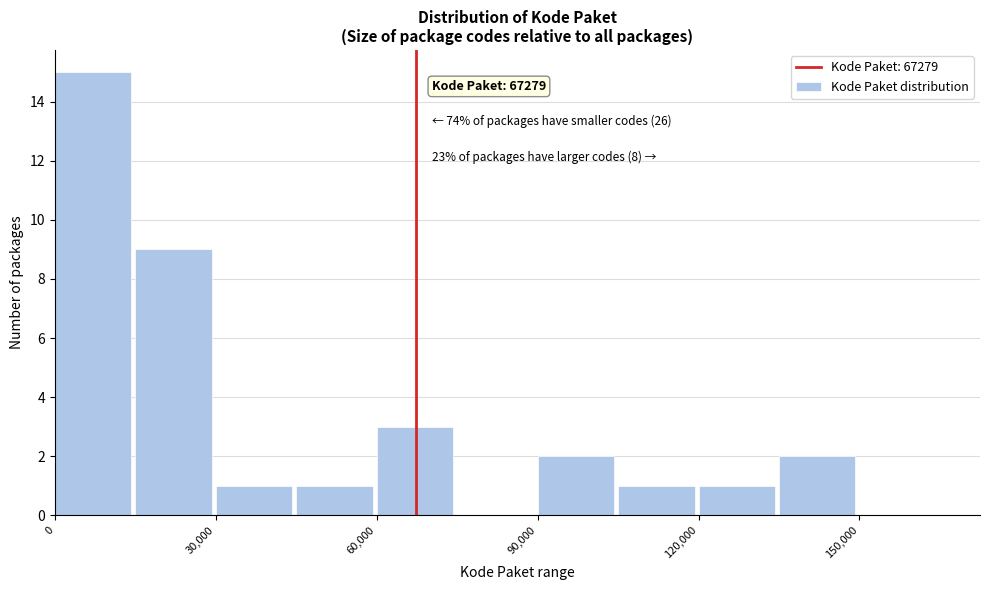

Read against the x-axis, roughly where is the centre of the tallest bar?

5000